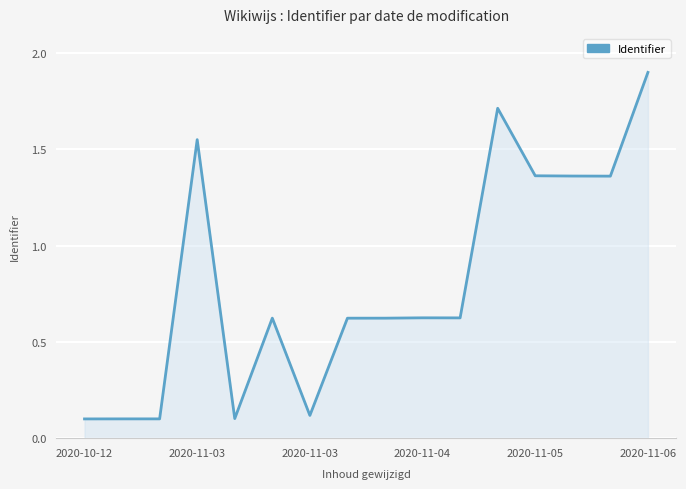

What is the greatest value displayed?

1.9